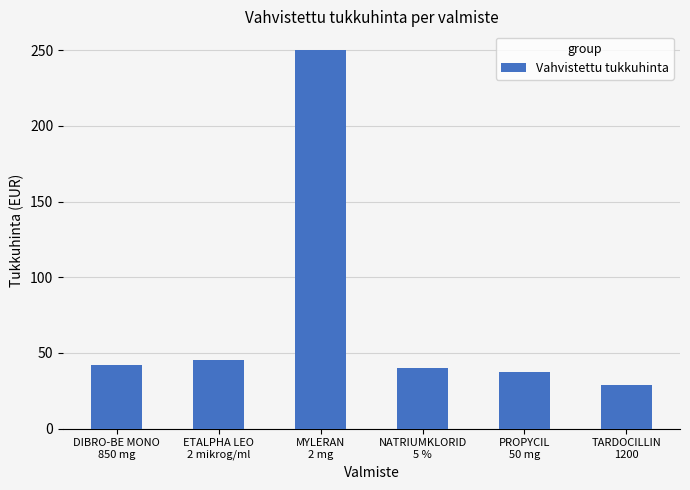

List the labels in order of value, smallest first.

TARDOCILLIN
1200, PROPYCIL
50 mg, NATRIUMKLORID
5 %, DIBRO-BE MONO
850 mg, ETALPHA LEO
2 mikrog/ml, MYLERAN
2 mg